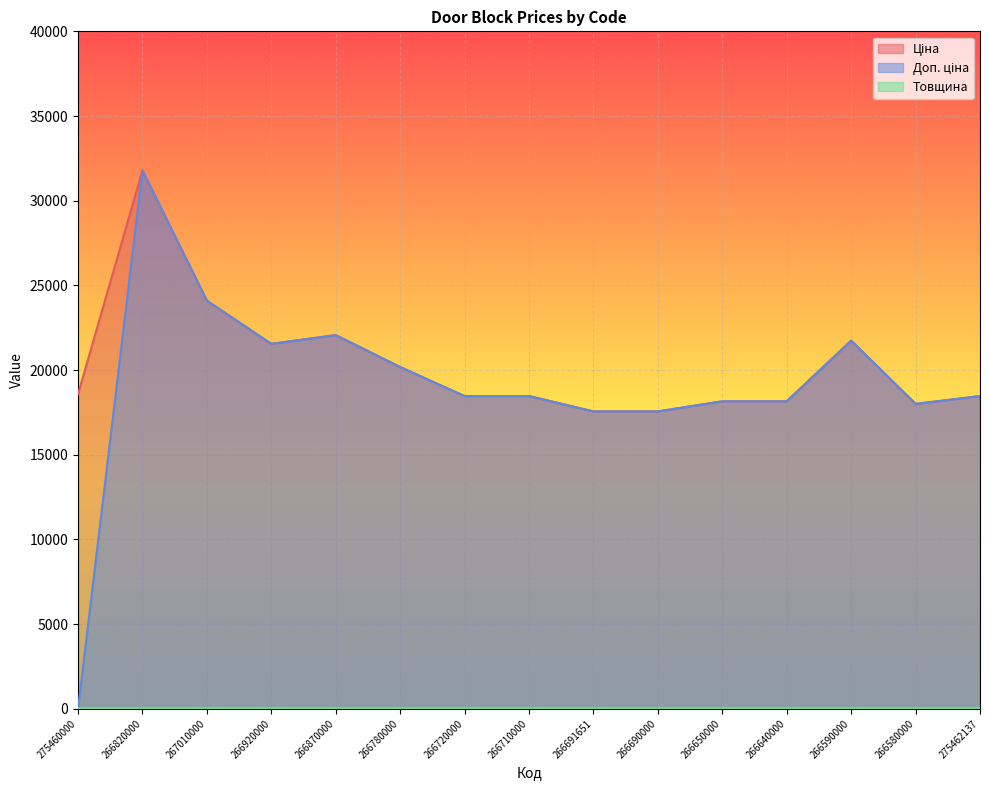

In Доп. ціна, how many points are lower than both neighbors (excluding endpoints)?

2